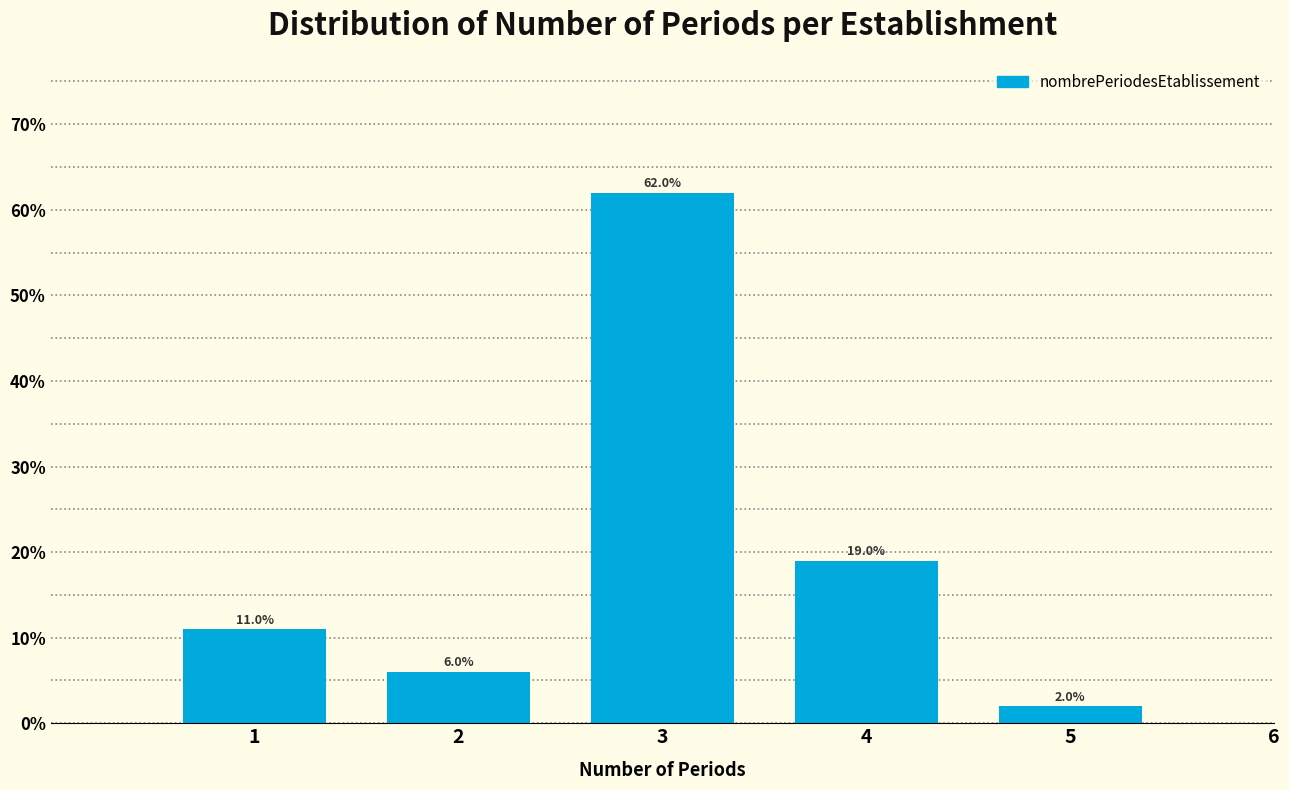

Reading left to right, extract all data points from this chart.

1=11	2=6	3=62	4=19	5=2	6=0